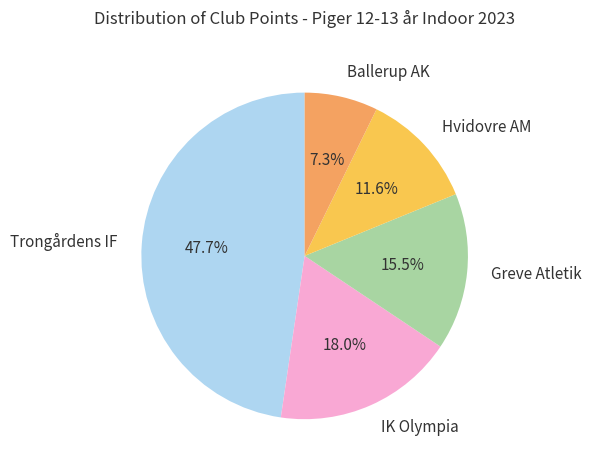

Count the number of slices in the pie.

5